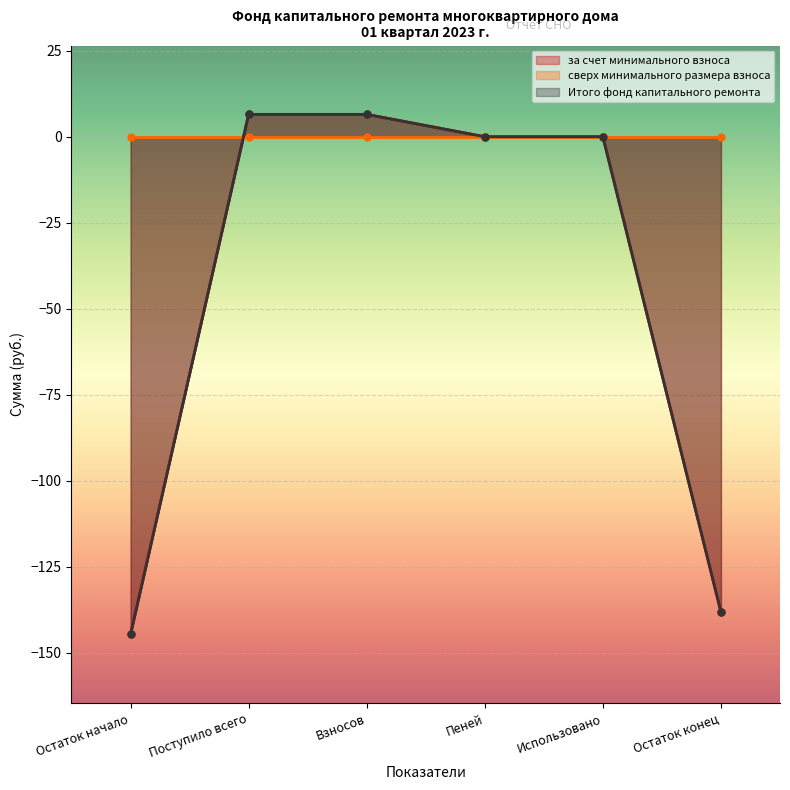

Where does the за счет минимального взноса series first go above 0?

Поступило всего